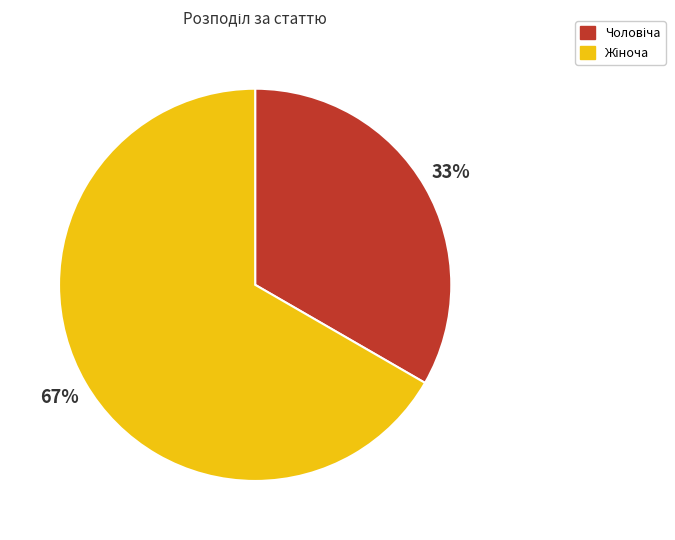

Does any single category account for the majority?

Yes